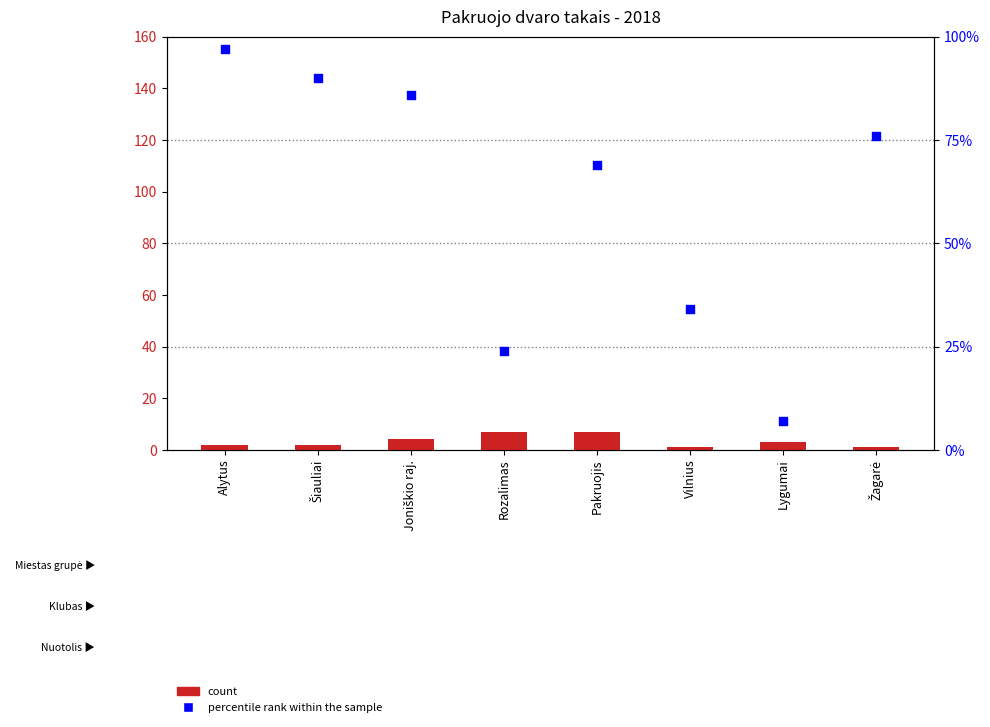

What are all the series names shown in the legend?

count, percentile rank within the sample